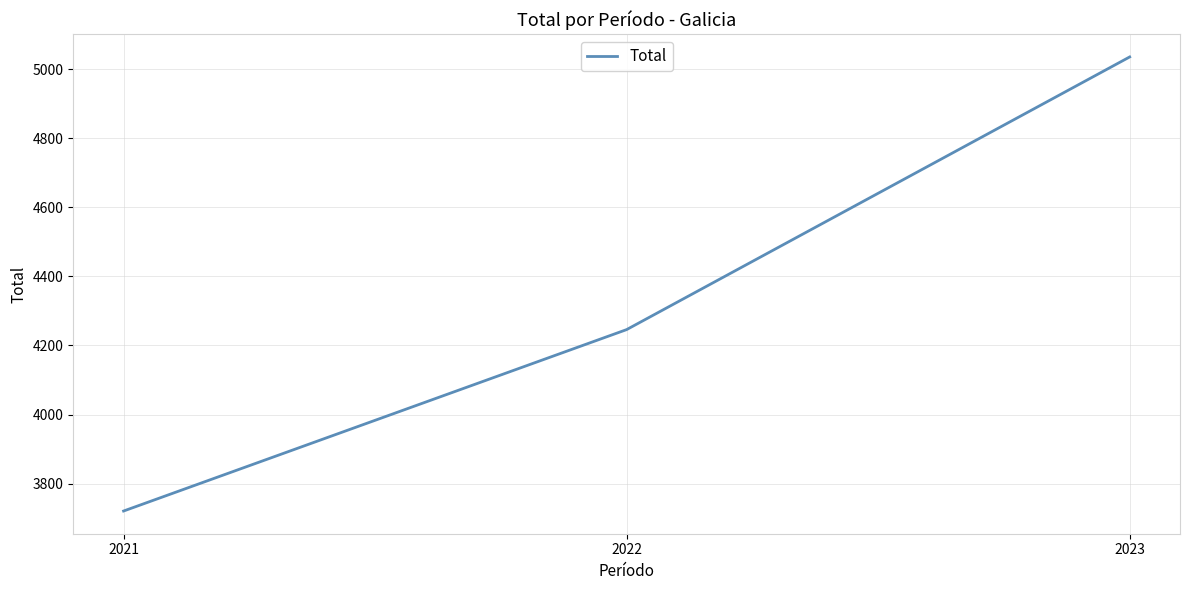

What is the ratio of the value at 2022 to the value at 2021?

1.1